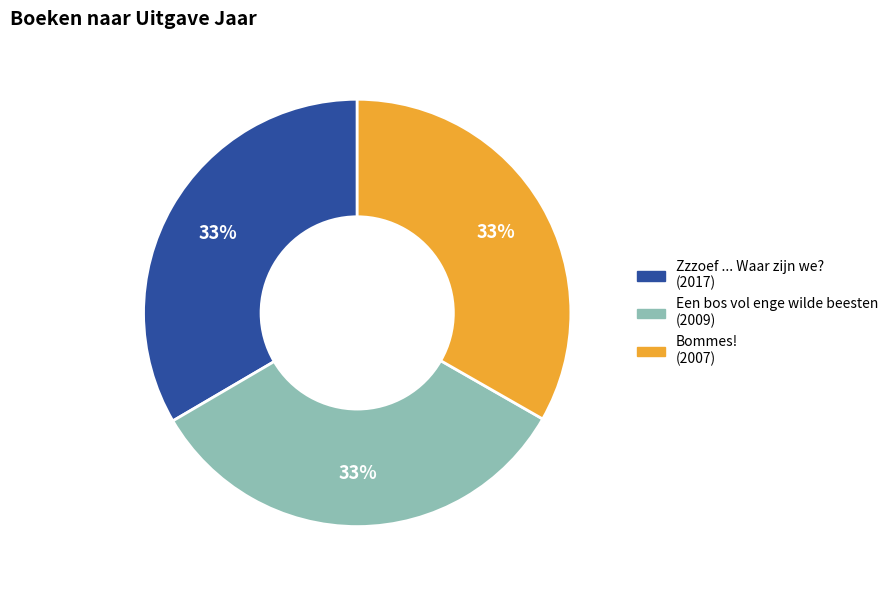

Approximately how many times larger is the value at Een bos vol enge wilde beesten compared to Bommes!?

1.0